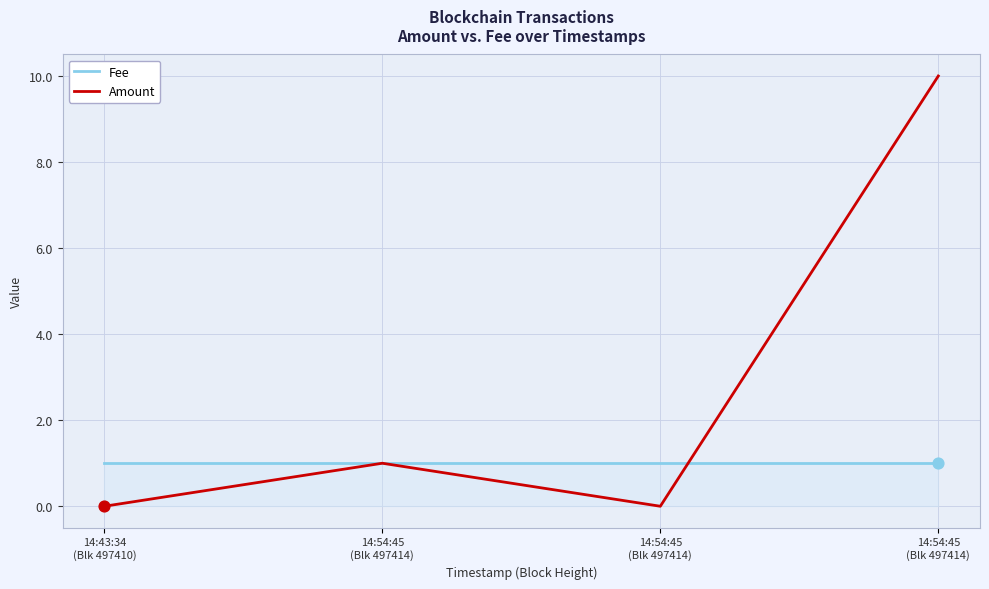

Is the value of Fee at 14:54:45
(Blk 497414) greater than the value of Amount at 14:54:45
(Blk 497414)?

No